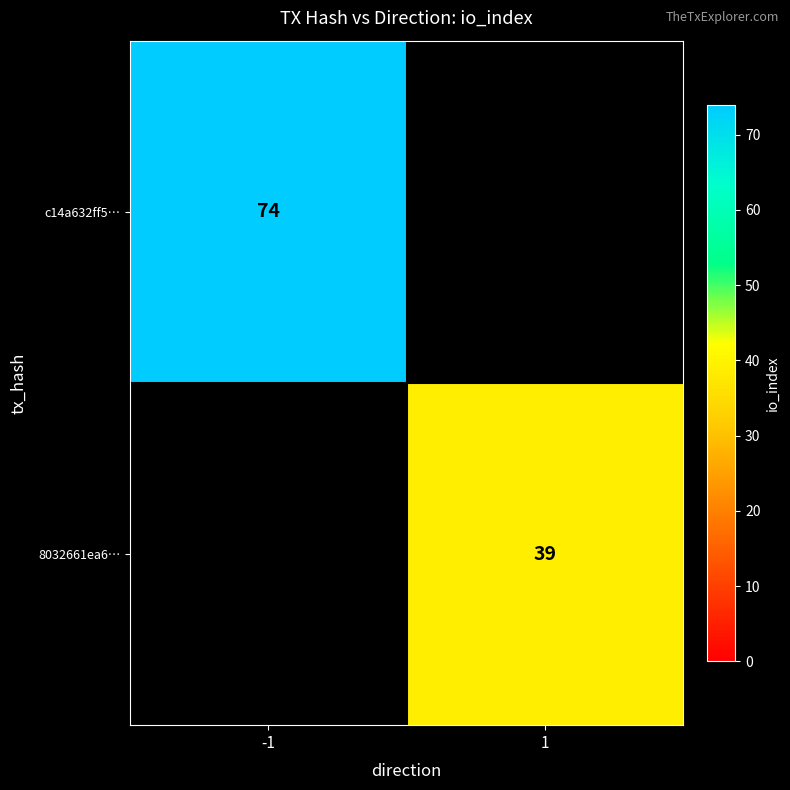

How many data points does each series have?

2